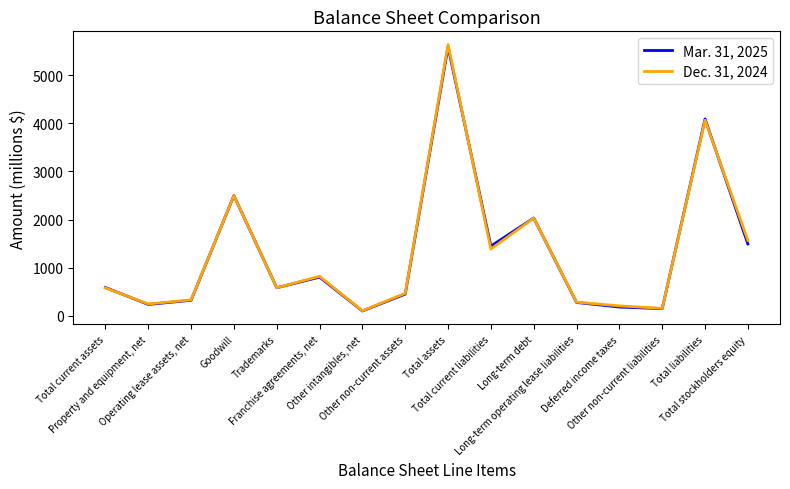

Does the chart have visible grid lines?

No